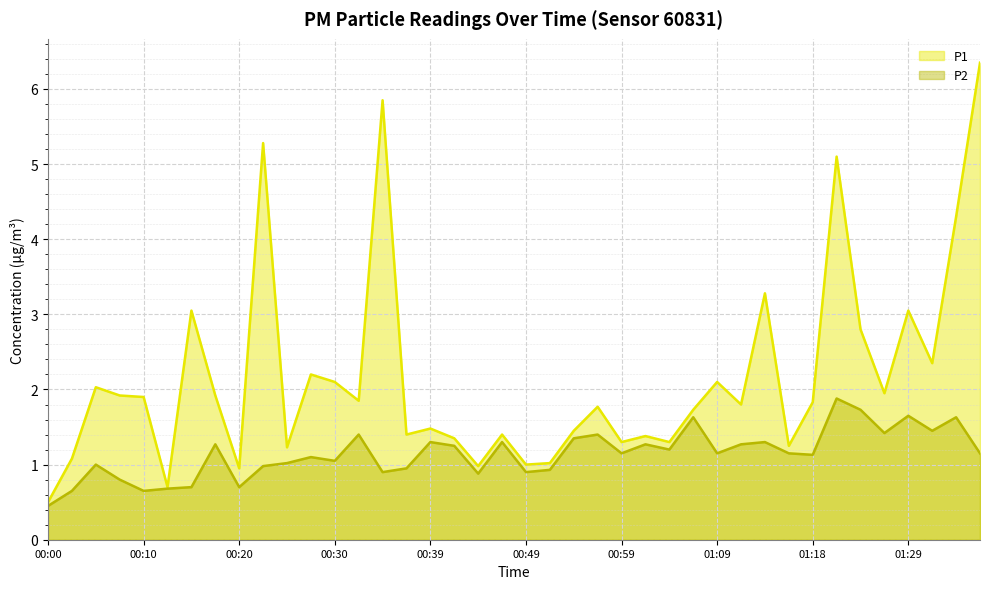

What is the average value of the P2 series?

1.1